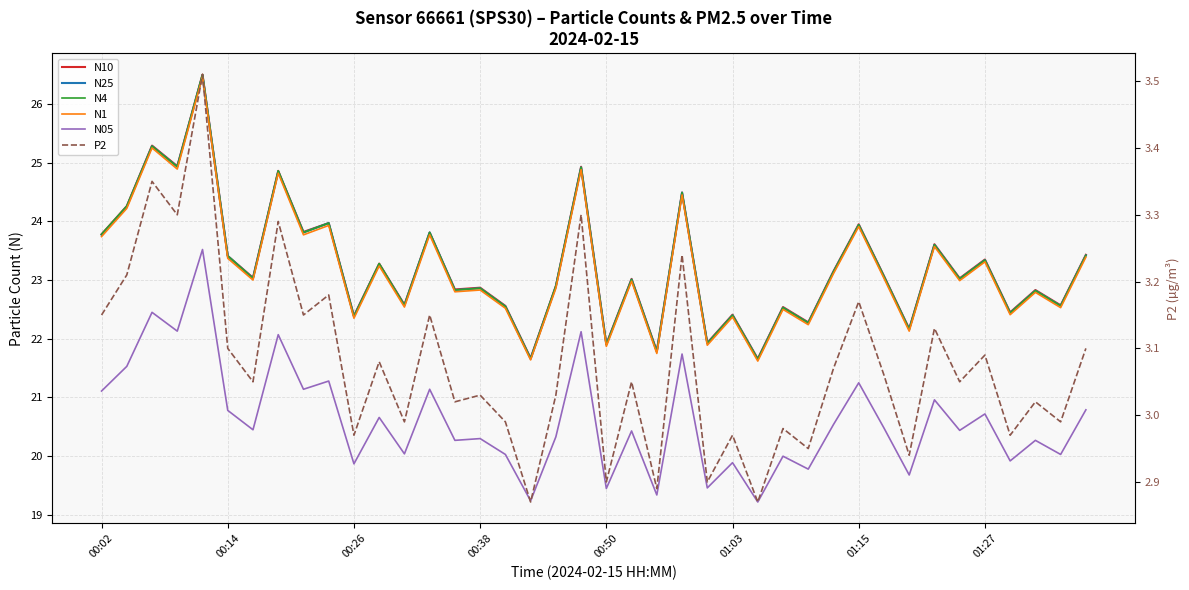

Which series has the largest total across all categories?

N10